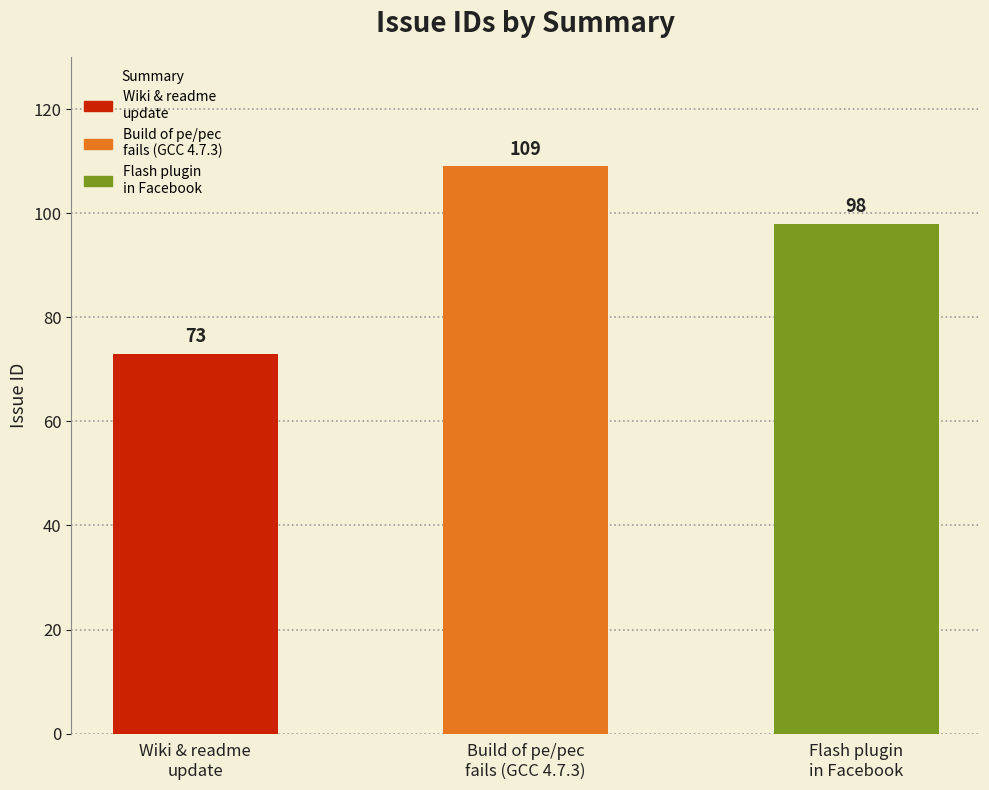

Which label corresponds to the largest value in the chart?

Build of pe/pec
fails (GCC 4.7.3)